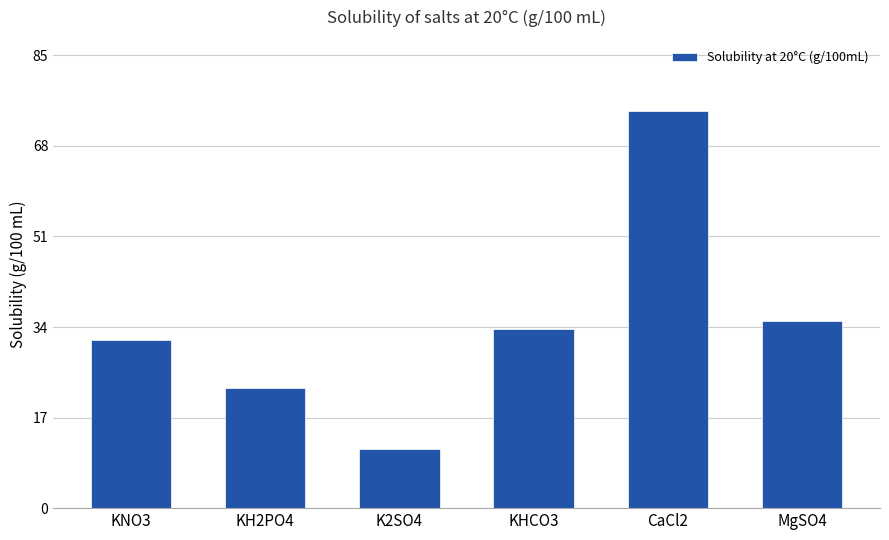

The chart shows a value of 14.2 at KNO3. True or false?

False